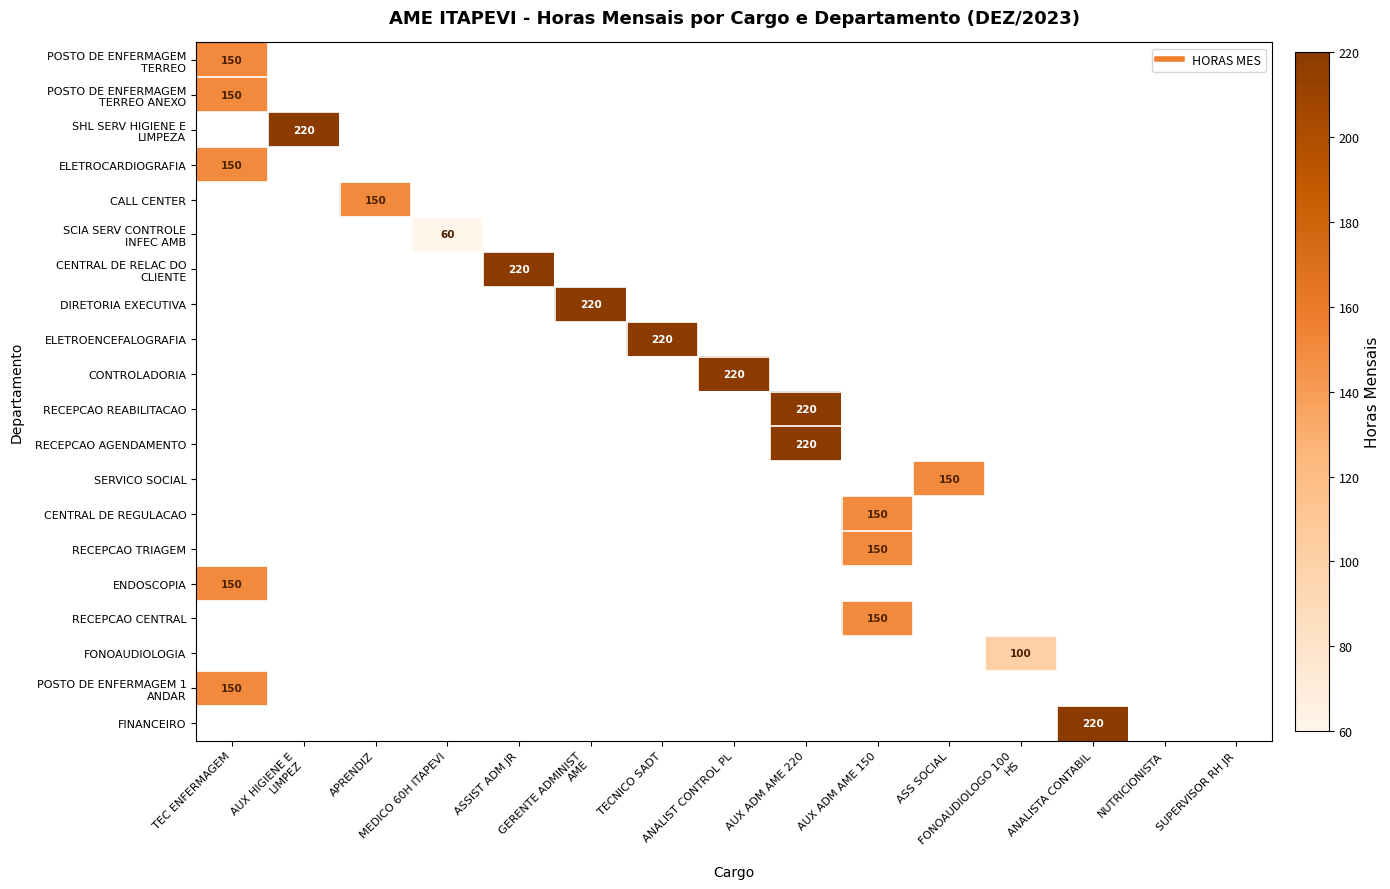

What is the sum of all ENDOSCOPIA values?

150